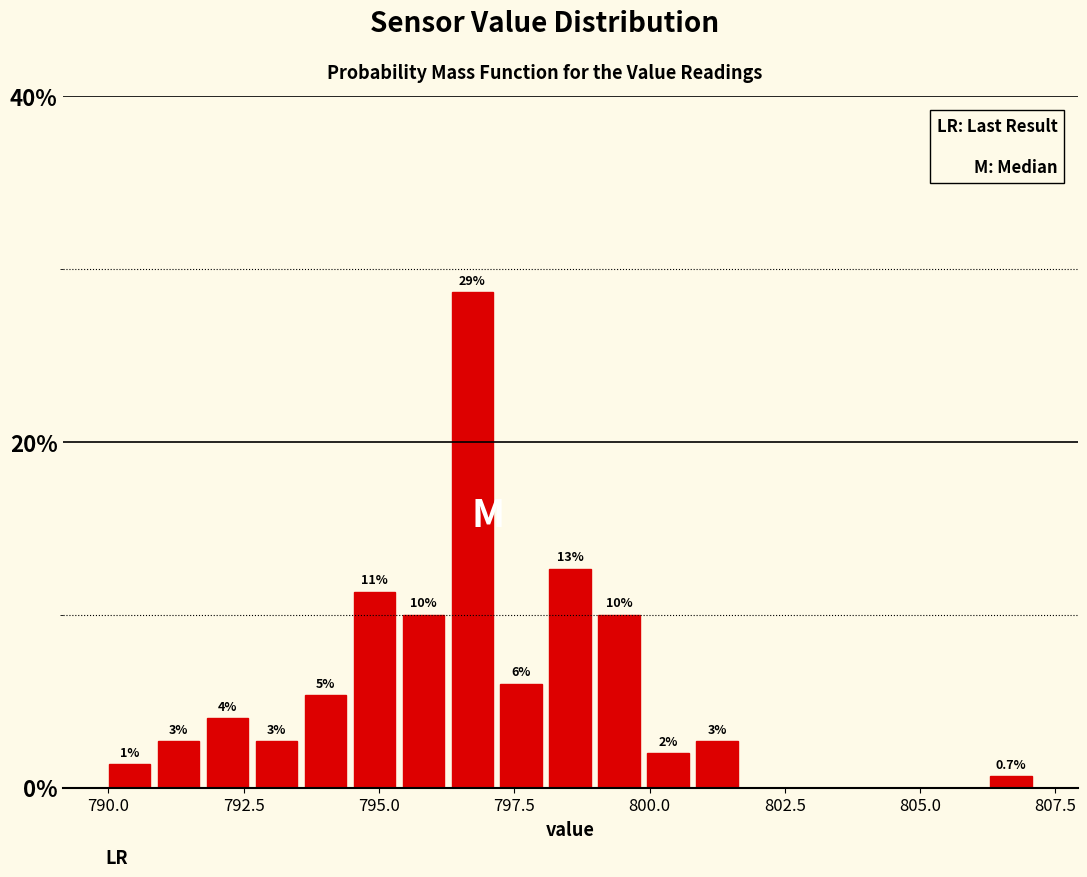

Read against the x-axis, roughly where is the centre of the tallest bar?

796.5